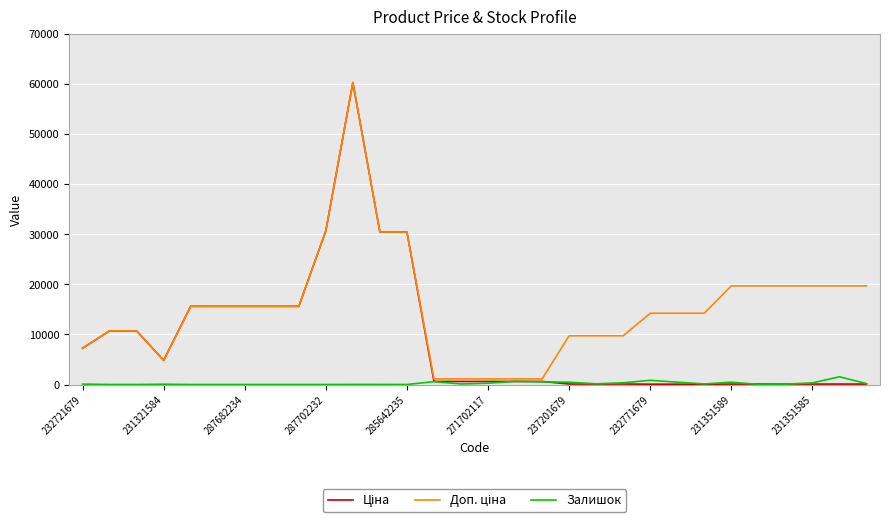

What is the maximum value for Залишок?

1545.0